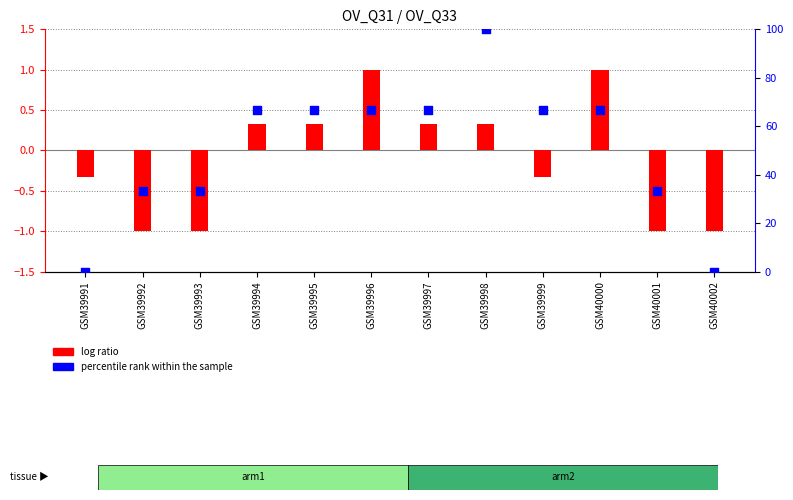

What are all the series names shown in the legend?

log ratio, percentile rank within the sample